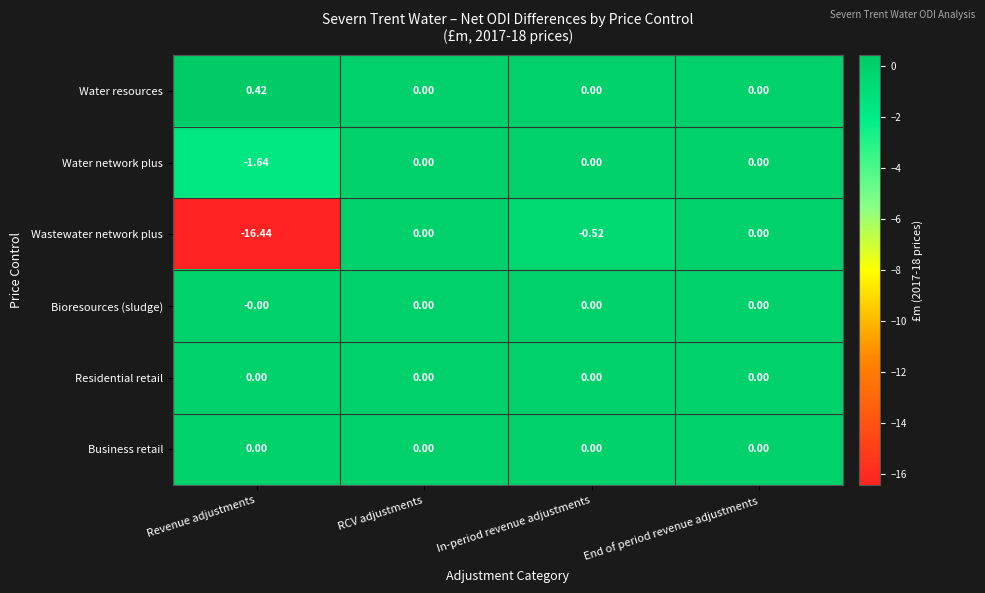

At which category does the chart reach its minimum across all series?

Revenue adjustments